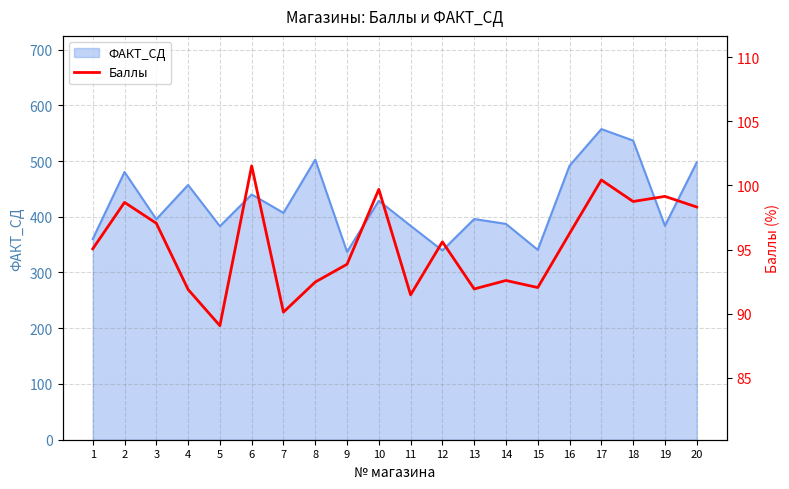

At which label is the value closest to 95?

1